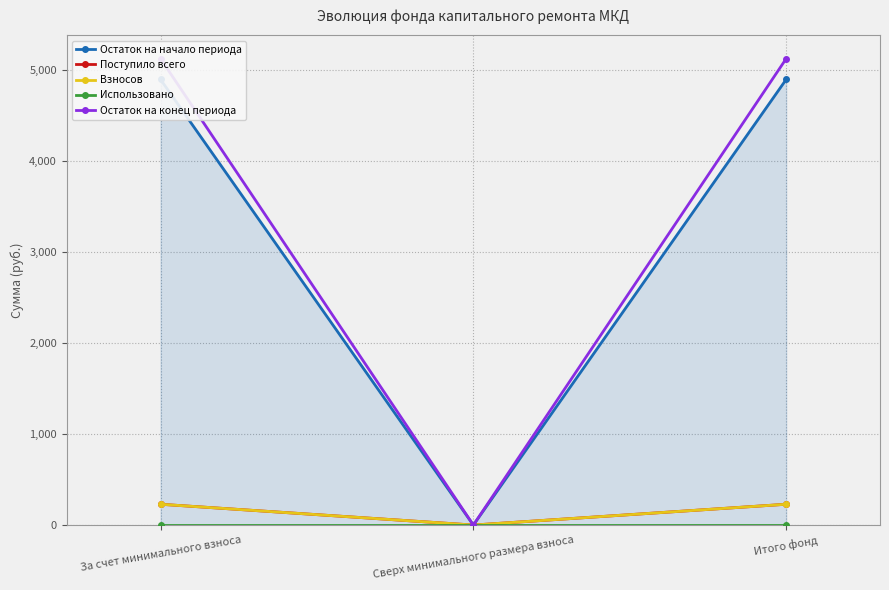

What is the difference between the highest and lowest values at За счет минимального взноса?

5118.8